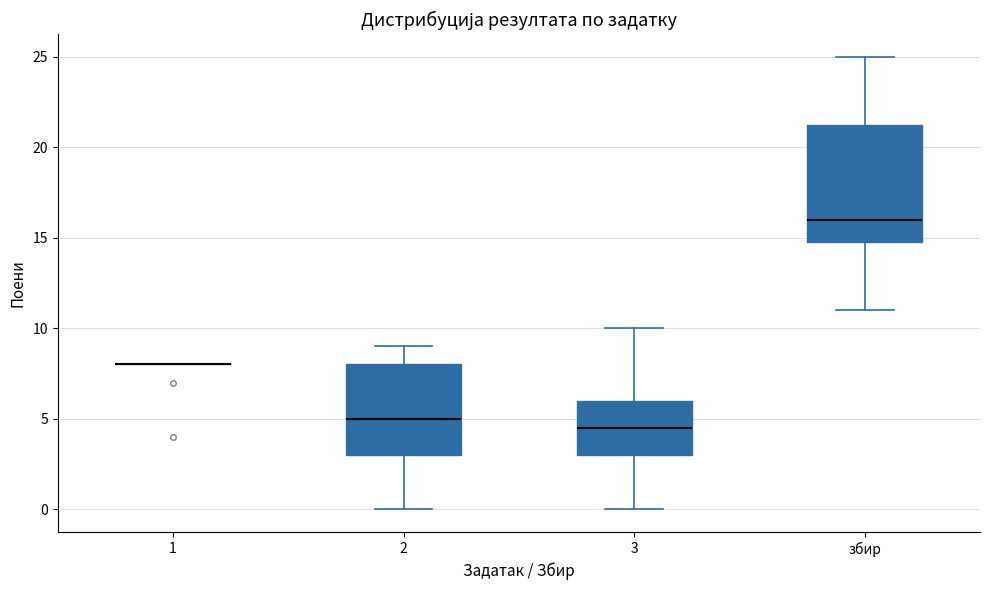

Reading left to right, transcribe this box plot: for each box, give where its median line is, the range the box spans, and where its two whiskers end, as read against the y-axis. The values are not printed on the chart, so give them approximately, as read against the axis.

1: box collapsed to a line at 8.0, whiskers 8.0 to 8.0
2: median 5.0, box 3.0 to 8.0, whiskers 0.0 to 9.0
3: median 4.5, box 3.0 to 6.0, whiskers 0.0 to 10.0
збир: median 16.0, box 15.0 to 21.5, whiskers 11.0 to 25.0